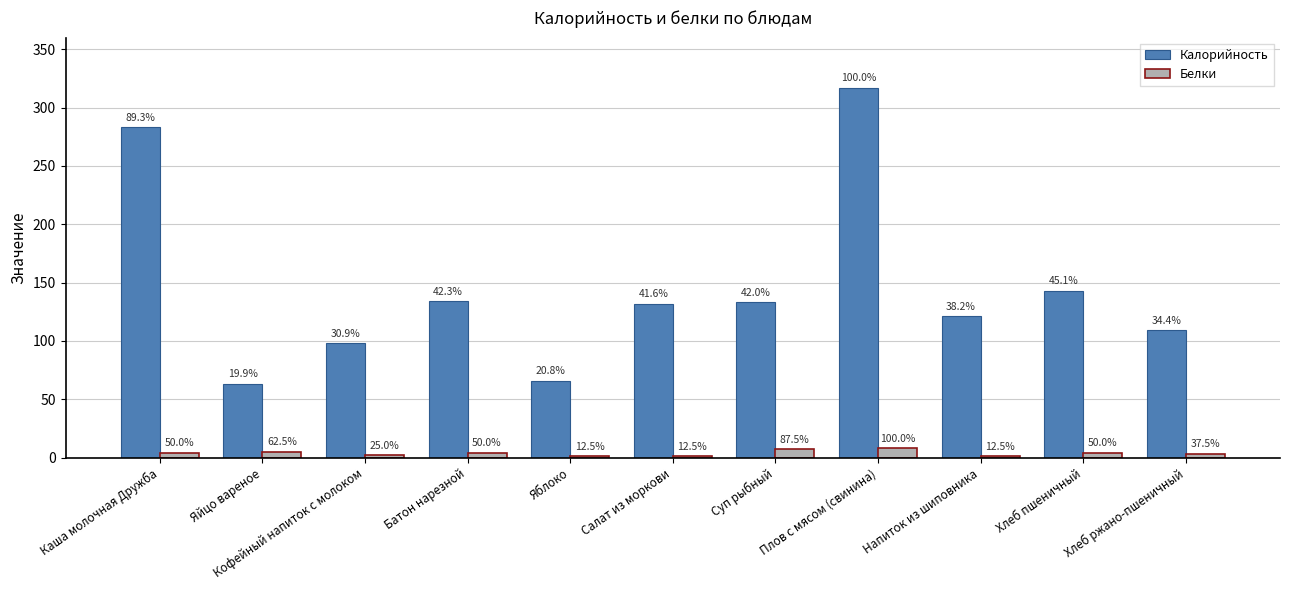

What are all the series names shown in the legend?

Калорийность, Белки